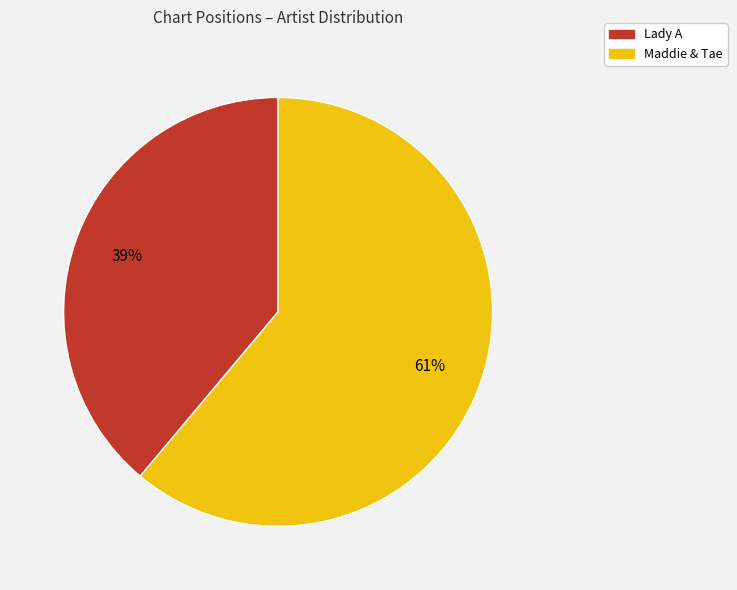

What percentage is the Lady A slice, to the nearest percent?

39%